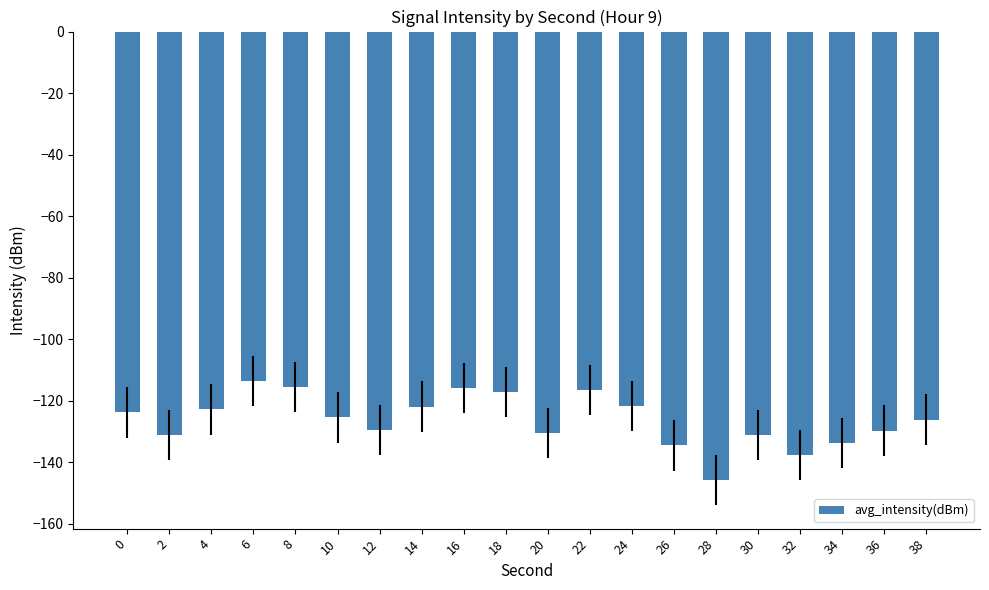

What is the minimum value shown in the chart?

-145.7